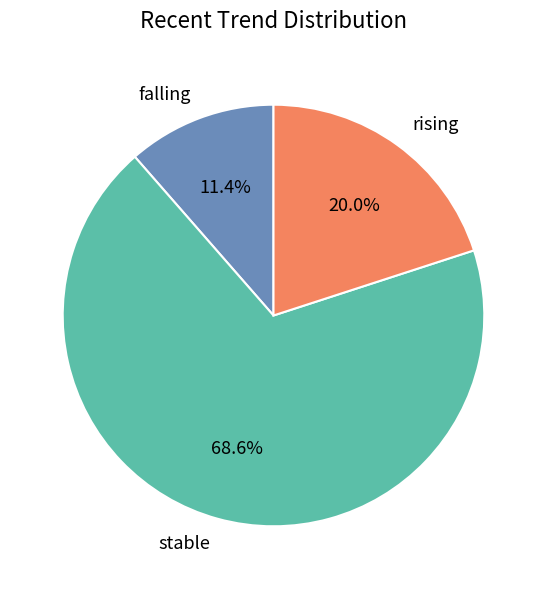

Does falling account for over 50% of the chart?

No